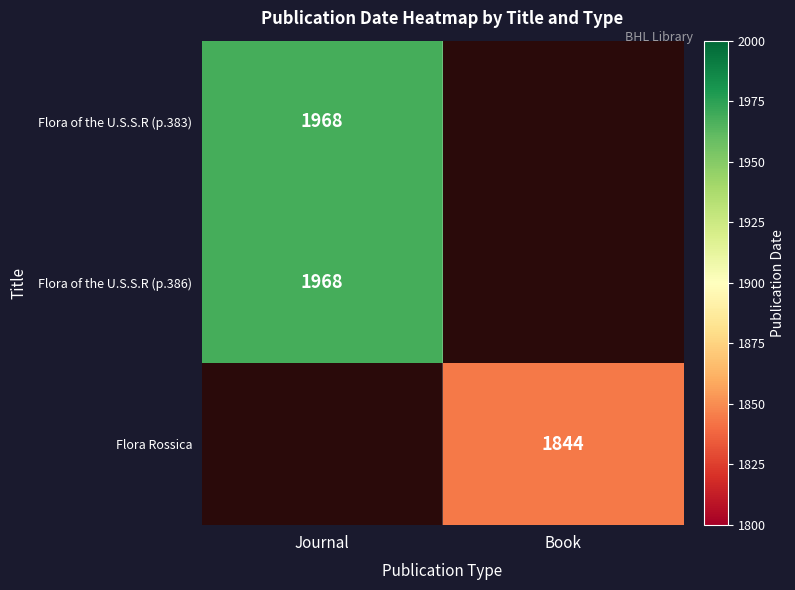

The Flora of the U.S.S.R (p.383) series shows 1968 at Journal. True or false?

True